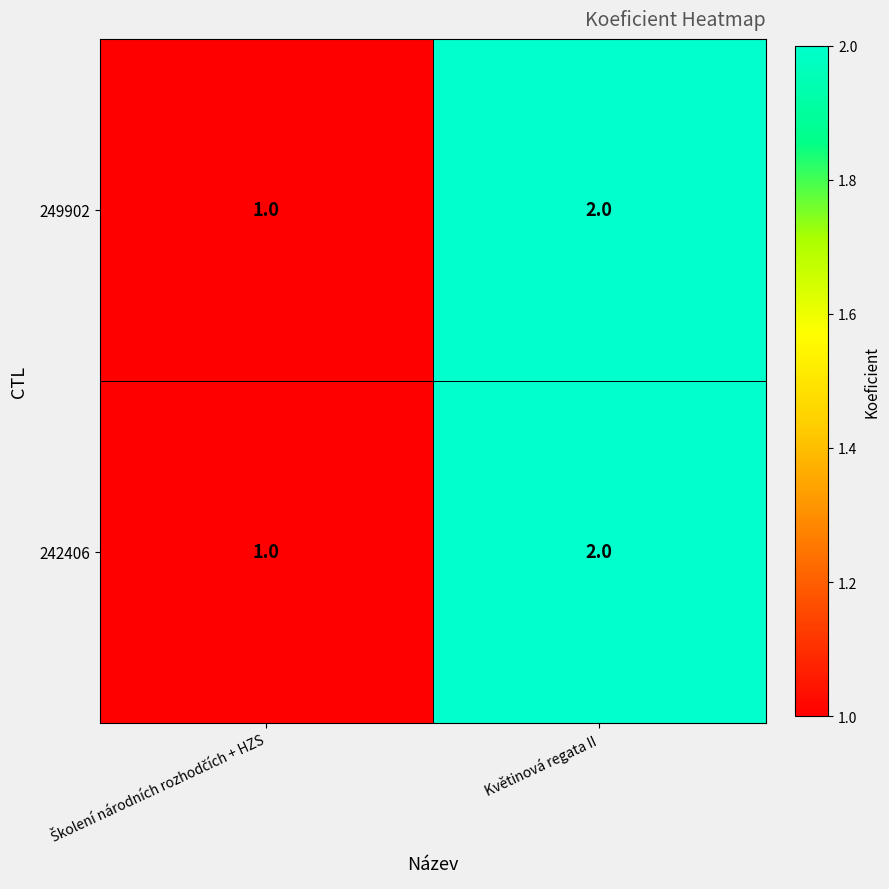

Which label corresponds to the largest value in the chart?

Květinová regata II